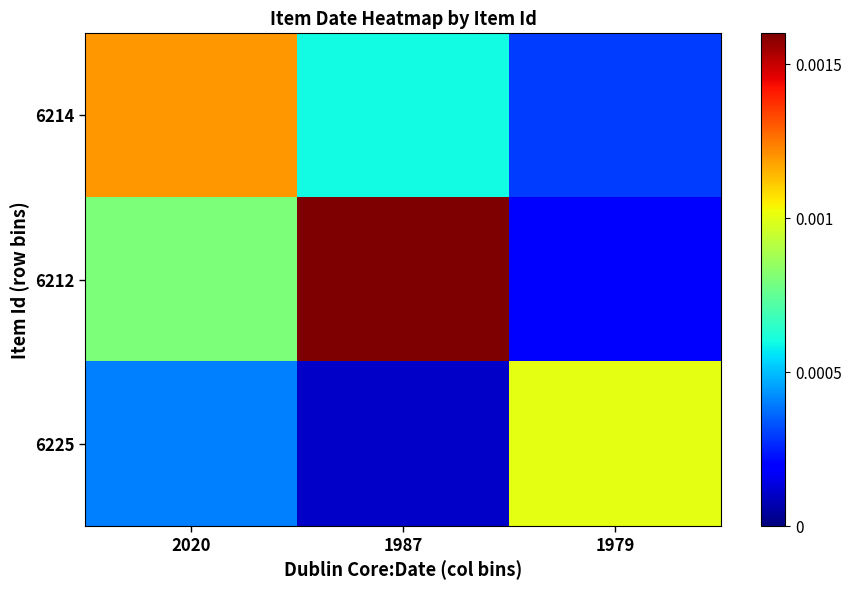

Rank the series by their maximum value, from lowest to highest.

6225, 6214, 6212